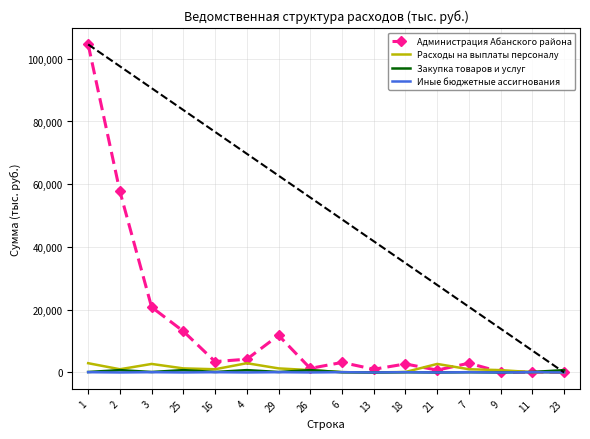

What is the difference between the maximum and minimum values in the Администрация Абанского района series?

104555.7